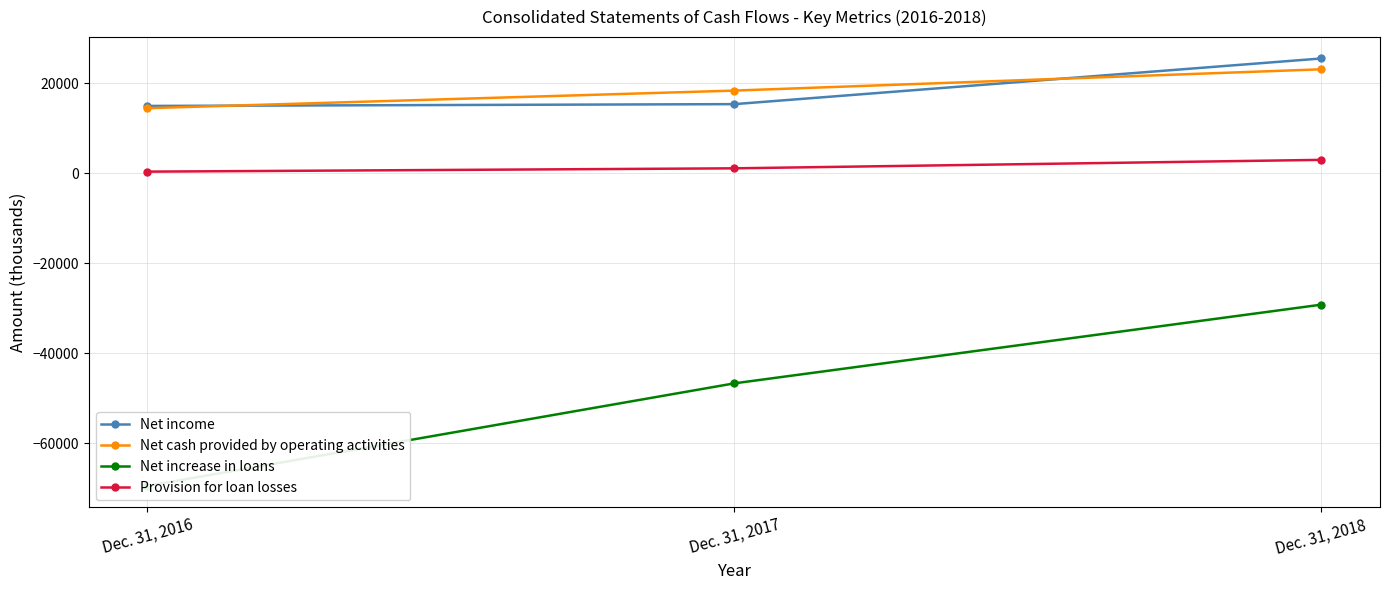

How many lines are shown in the chart?

4